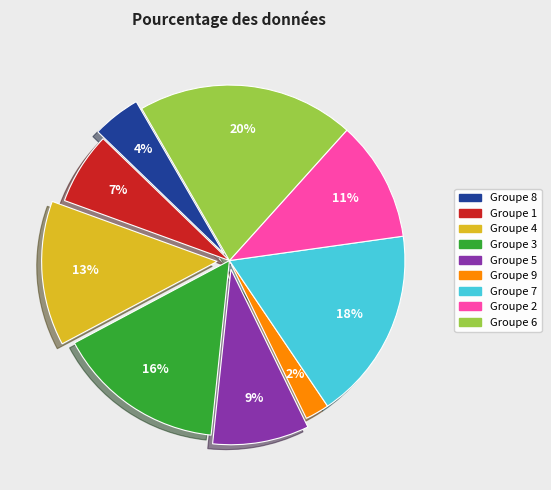

To the nearest percent, what is the average slice percentage?

11%